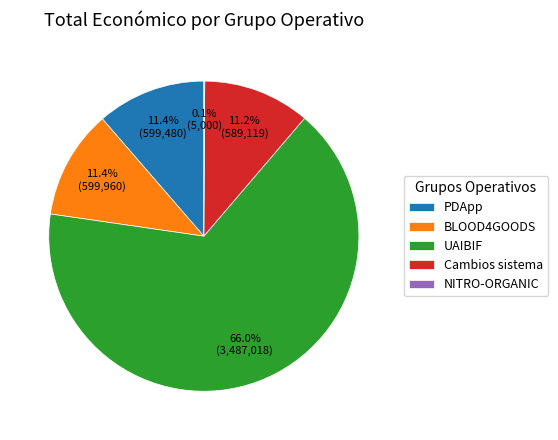

What portion of the pie excludes BLOOD4GOODS?

88.6%